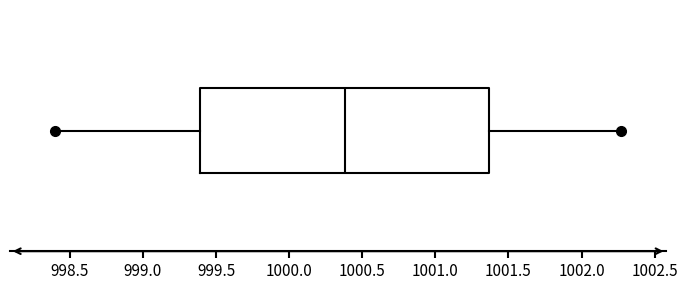

Transcribe this box plot: give where the median line is, the range the box spans, and where the two whiskers end, as read against the x-axis. The values are not printed on the chart, so give them approximately, as read against the axis.

median 1000.40, box 999.40 to 1001.35, whiskers 998.40 to 1002.25